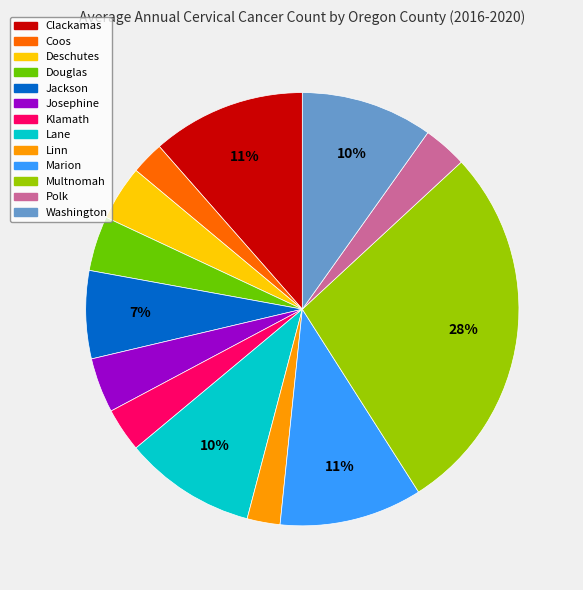

Is there any slice that represents more than half of the pie?

No